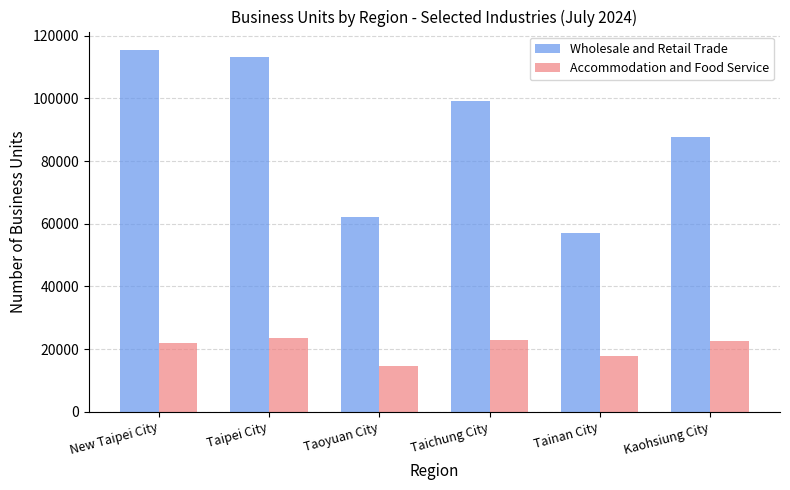

List the series in order of their peak value, highest first.

Wholesale and Retail Trade, Accommodation and Food Service